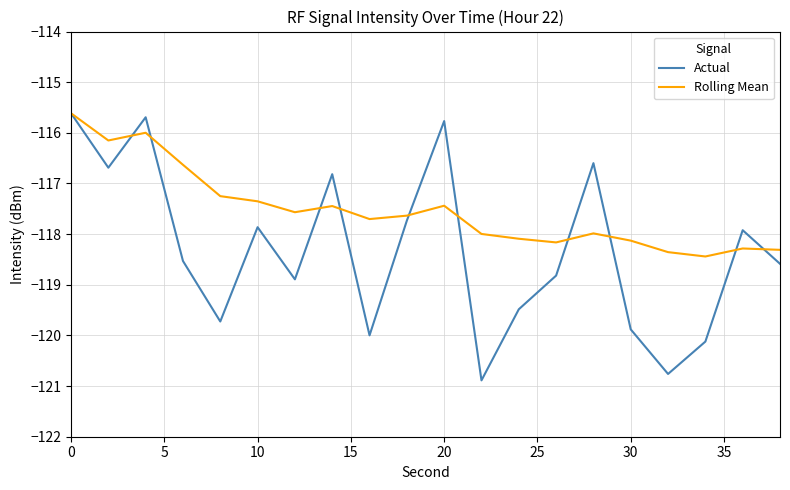

What is the average value of the Actual series?

-118.3